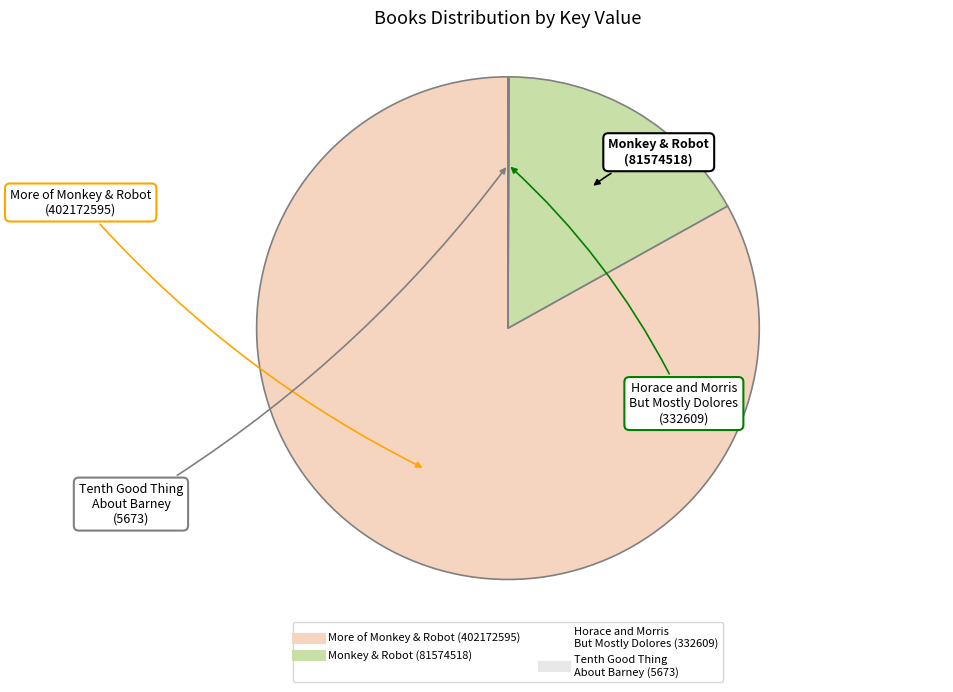

Which category has the biggest portion of the pie?

More of Monkey & Robot